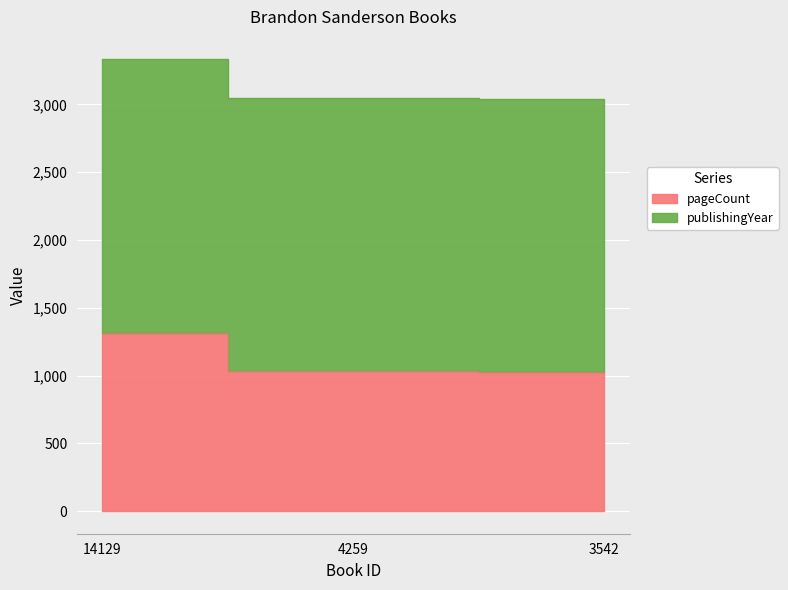

What is the difference between the maximum and second lowest values?

280